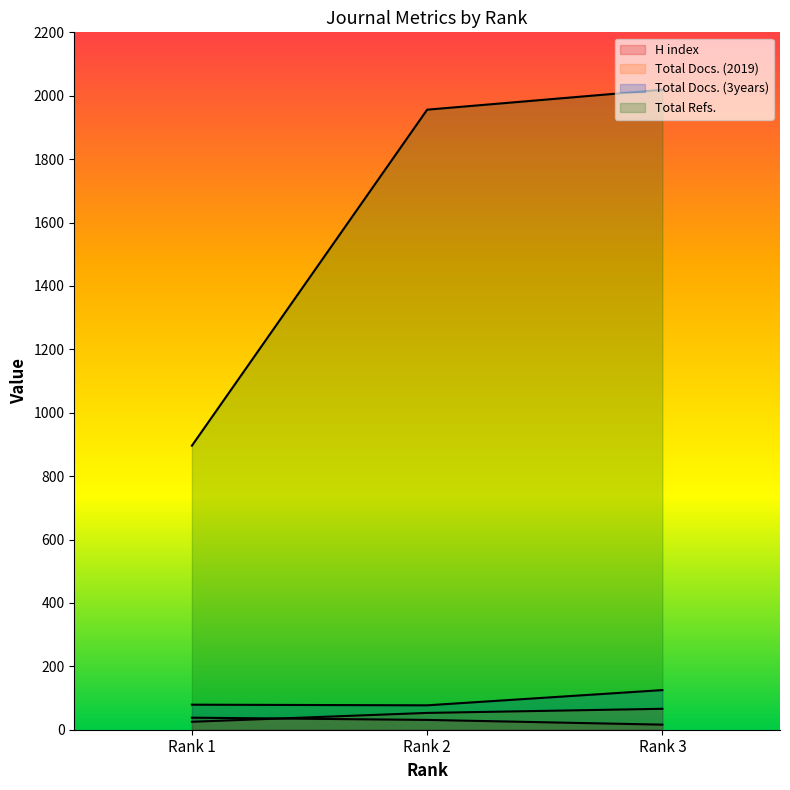

What is the sum of the Total Docs. (2019) values at 2 and 1?

78